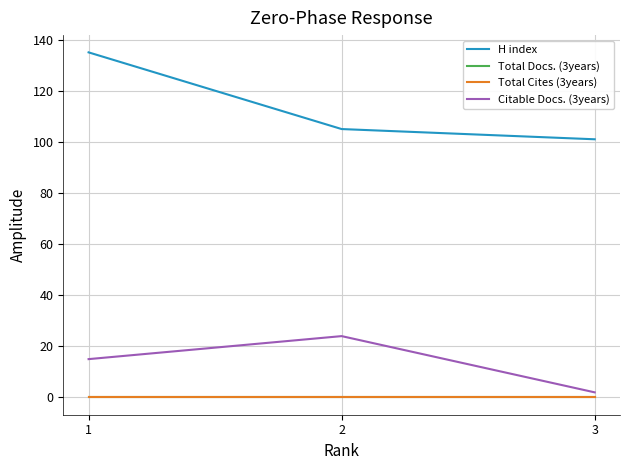

Which series has the largest range (max minus min)?

H index